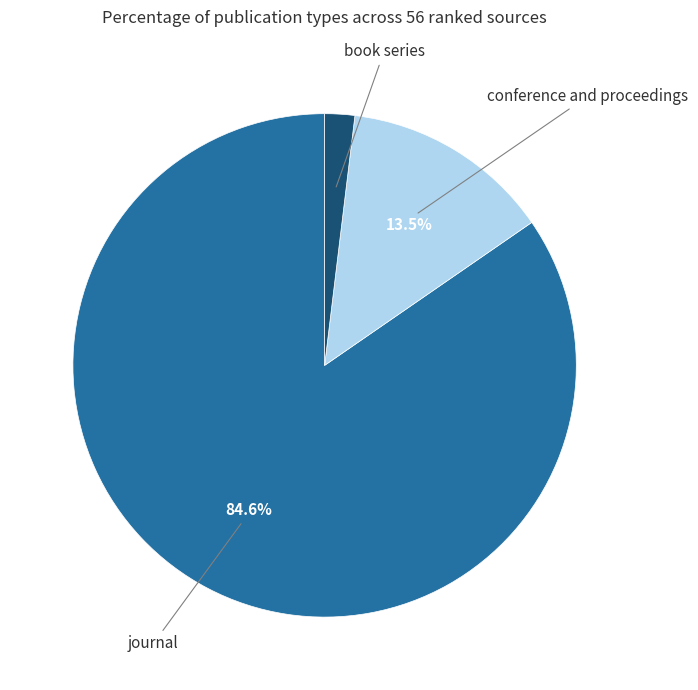

Is there any slice that represents more than half of the pie?

Yes